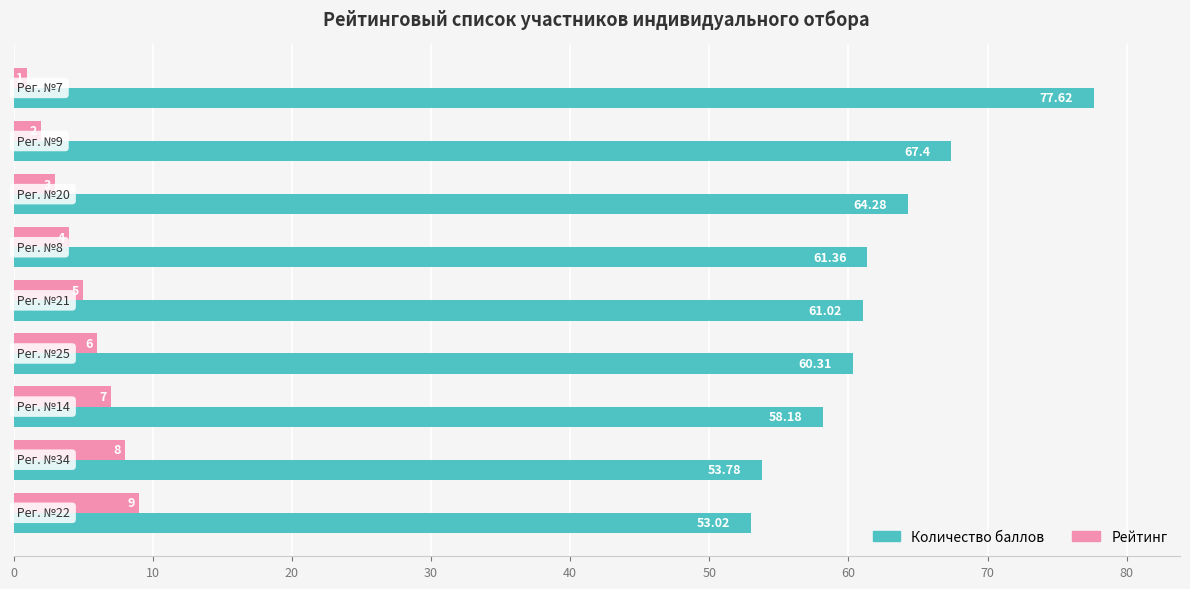

How many distinct data groups are displayed?

2